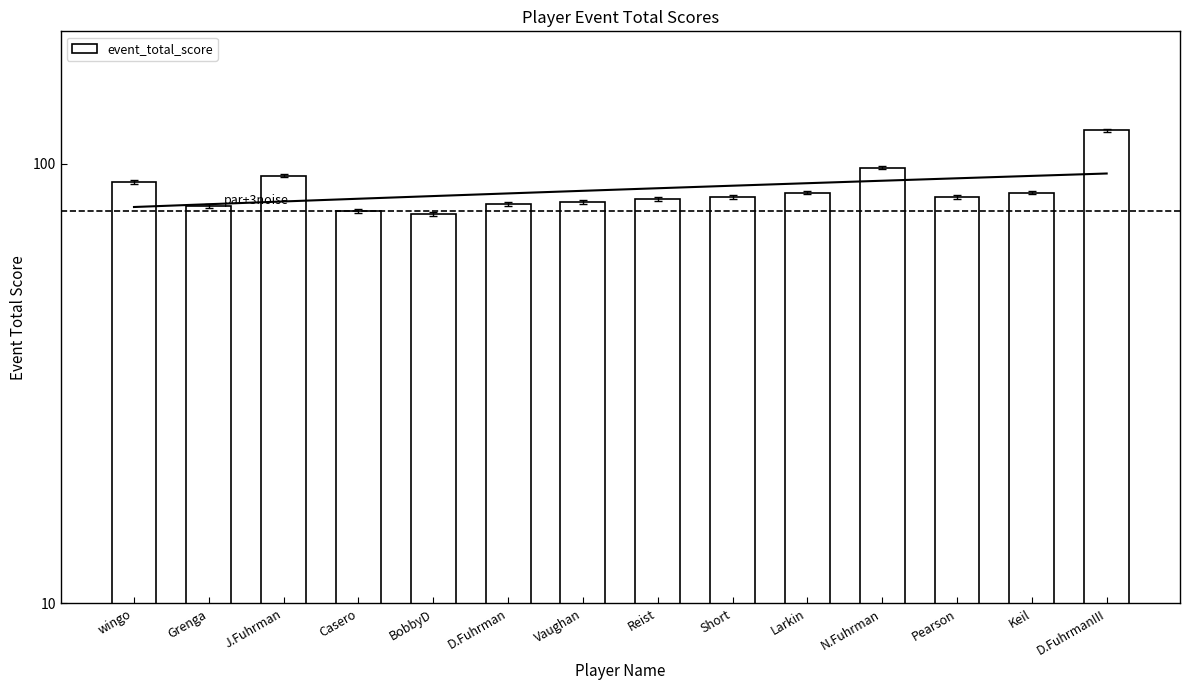

What is the approximate value at J.Fuhrman, to the nearest 10?

90